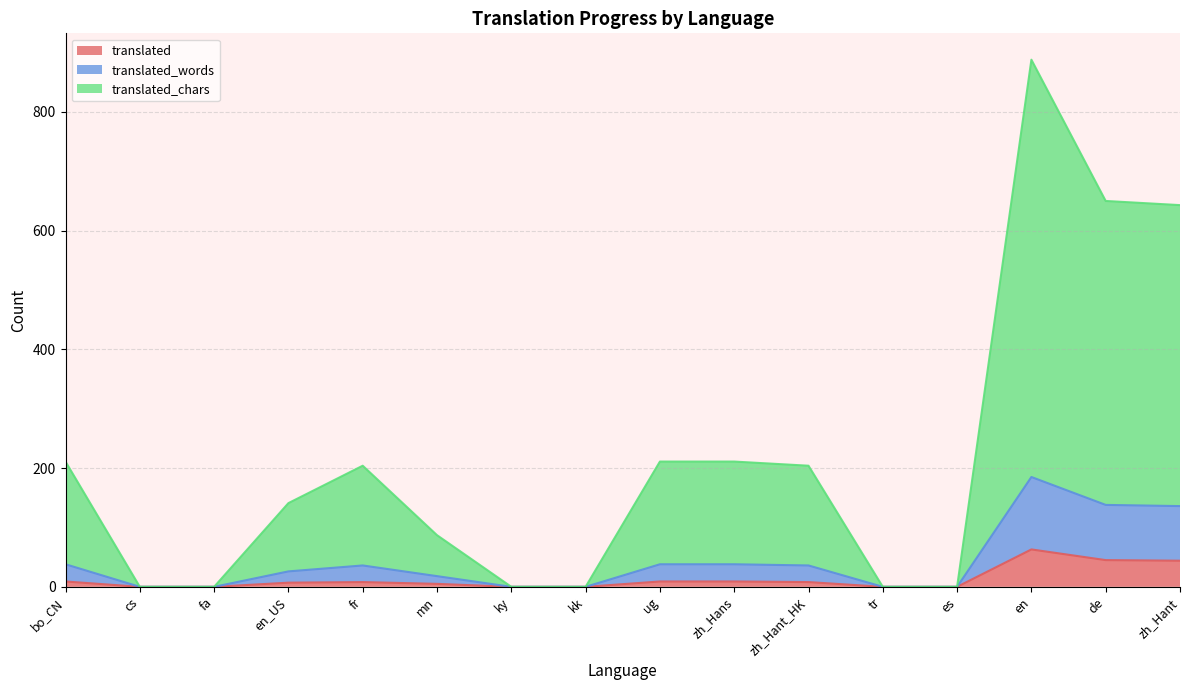

How many values in the translated_words series exceed 28?

6